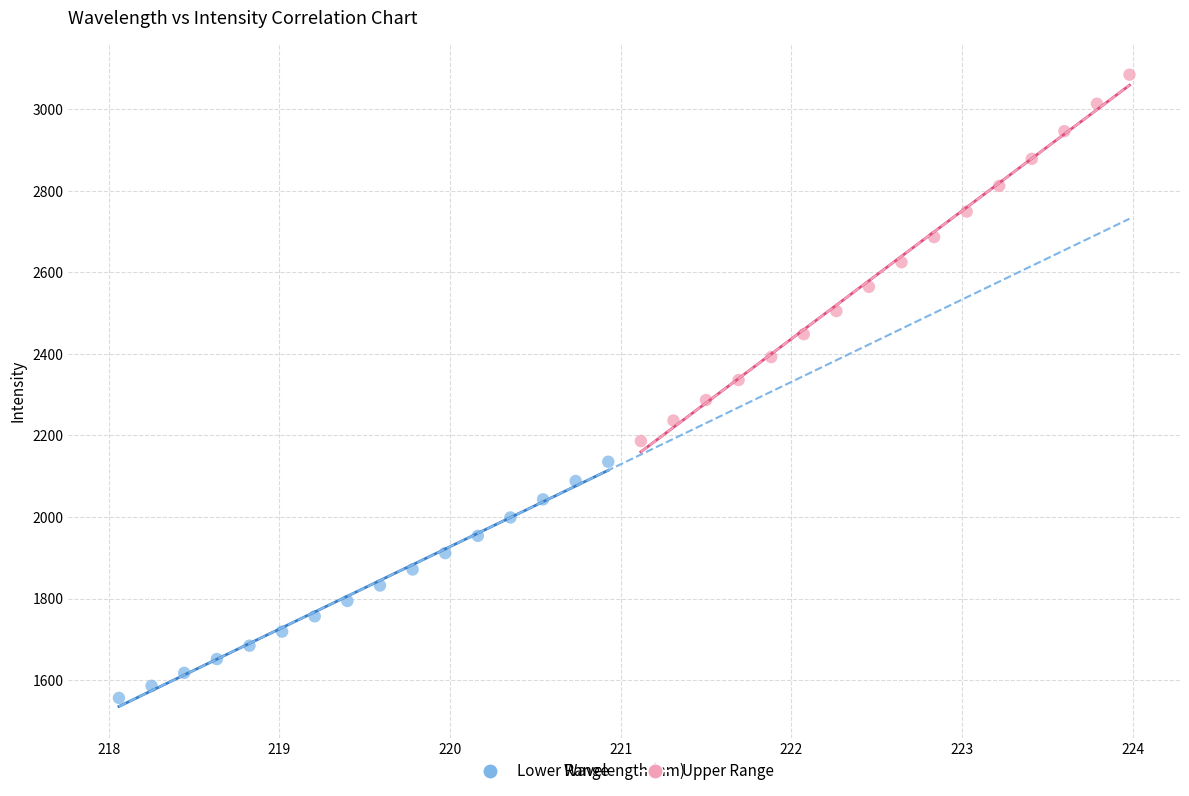

Which series contains the highest Y value?

Upper Range